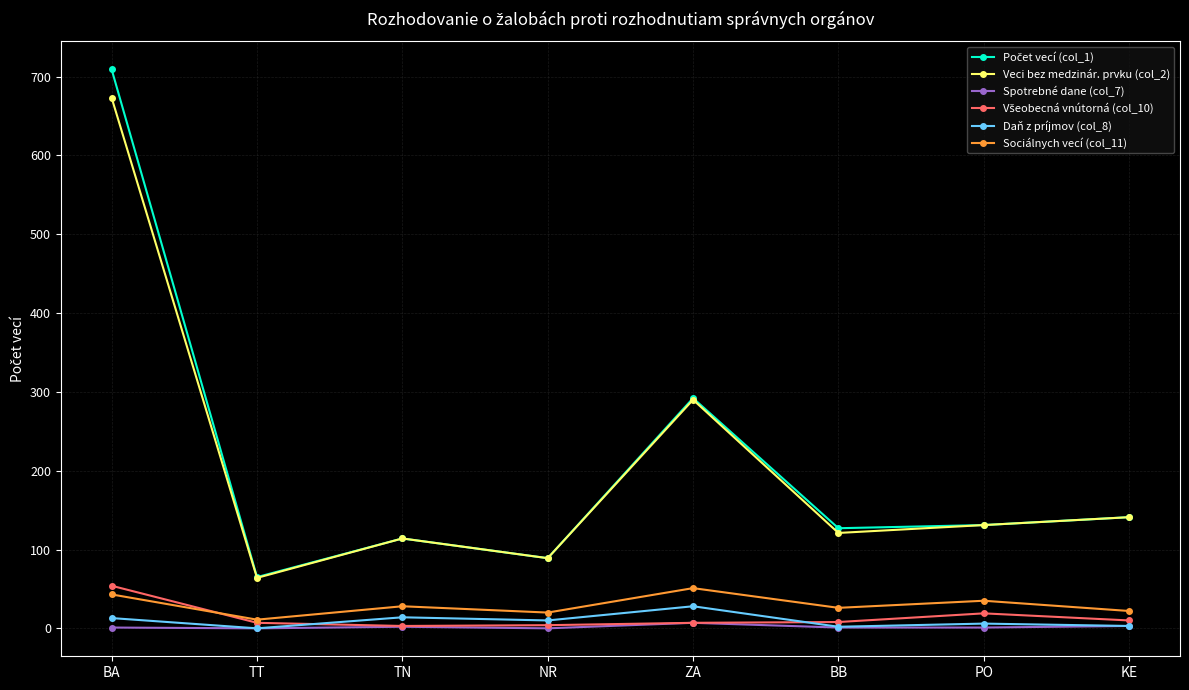

True or false: Veci bez medzinár. prvku (col_2) has a value of 185 at BA.

False